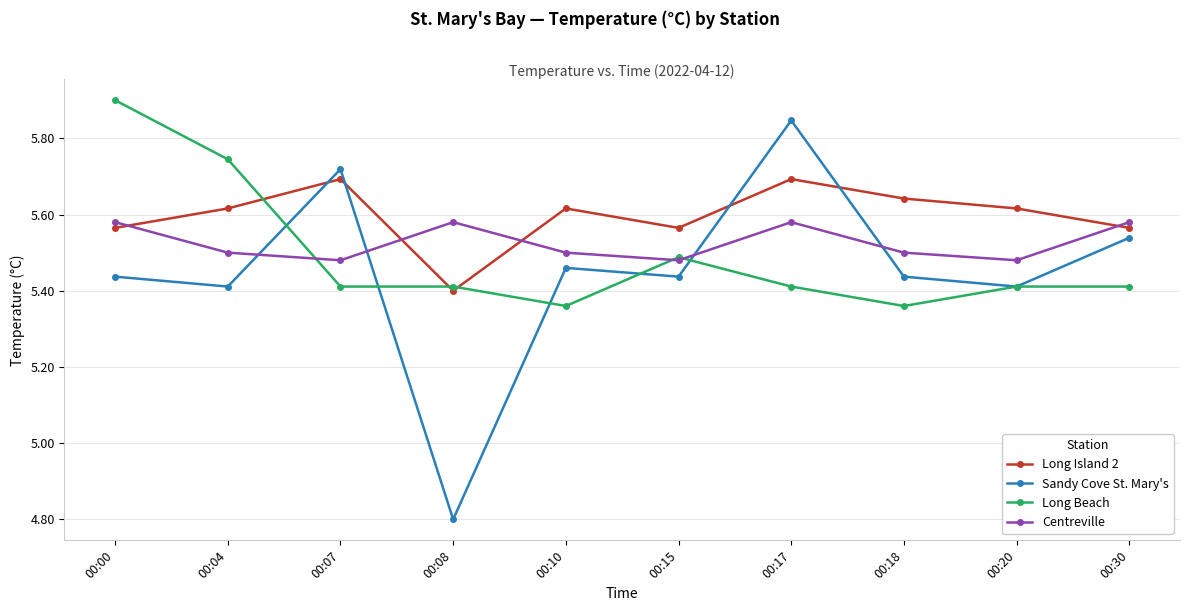

Where is the first local minimum for Long Island 2?

00:08